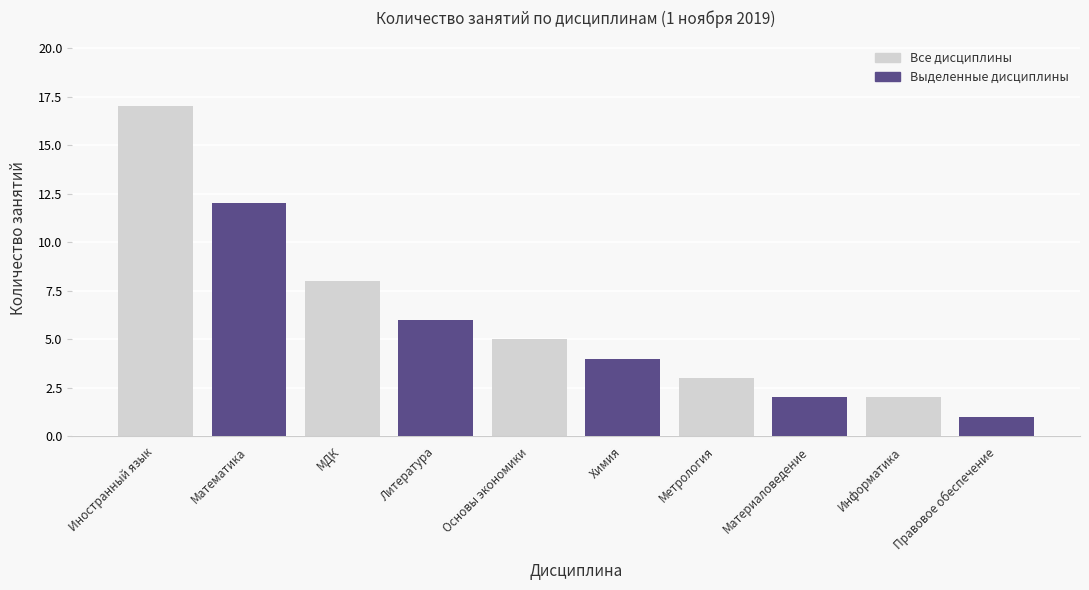

The Выделенные дисциплины series shows 4 at Химия. True or false?

True